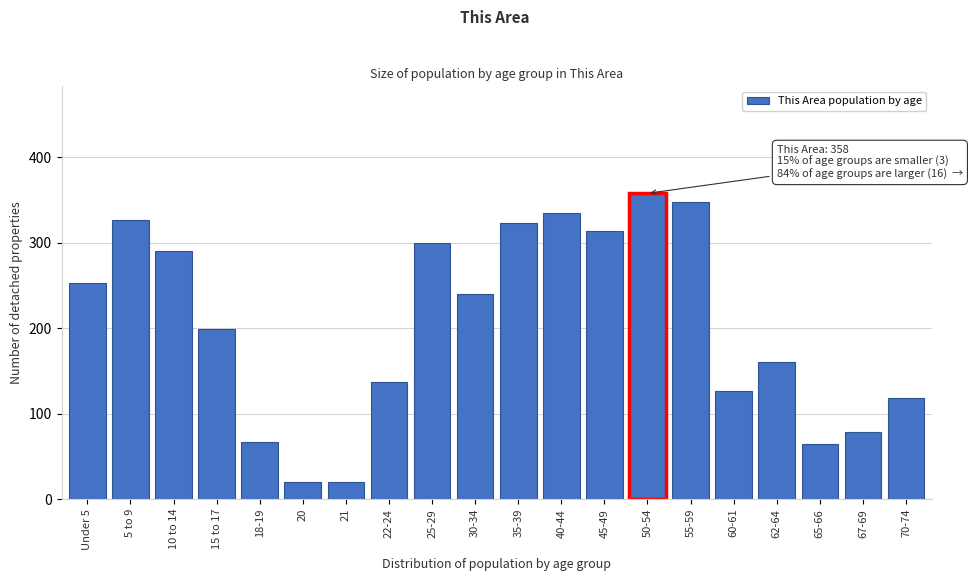

Reading left to right, extract all data points from this chart.

Under 5=253	5 to 9=327	10 to 14=291	15 to 17=199	18-19=67	20=20	21=20	22-24=137	25-29=300	30-34=240	35-39=323	40-44=335	45-49=314	50-54=358	55-59=348	60-61=126	62-64=161	65-66=64	67-69=79	70-74=118